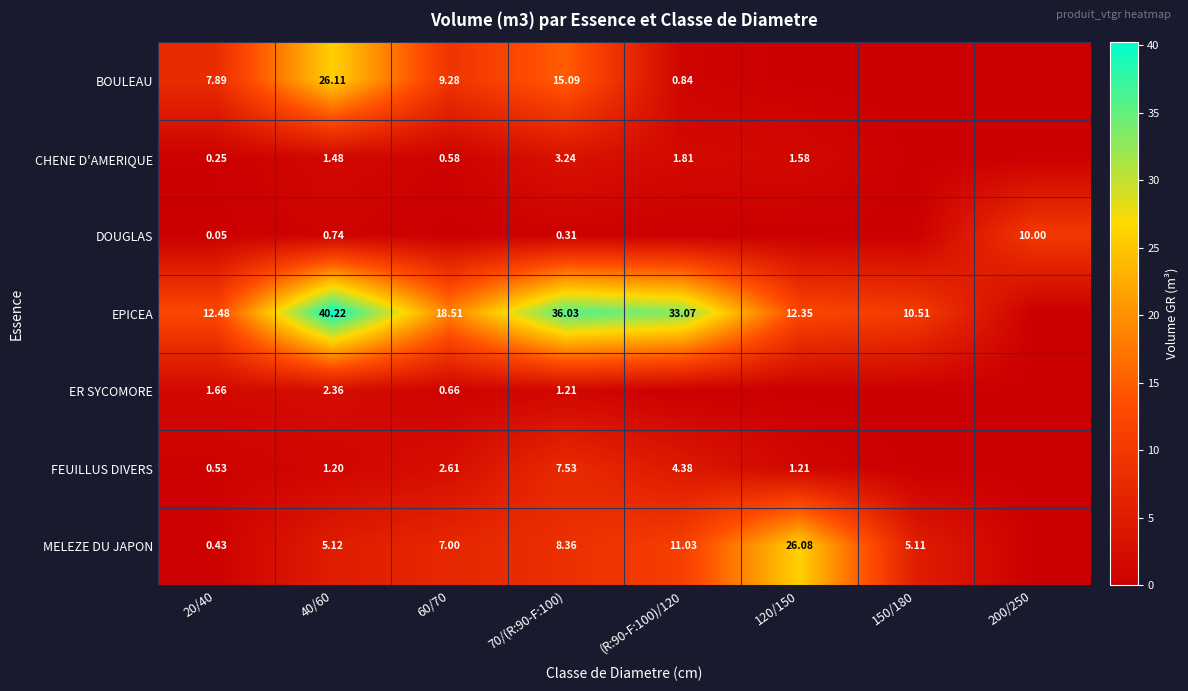

Is the value of DOUGLAS at 40/60 greater than the value of EPICEA at 20/40?

No